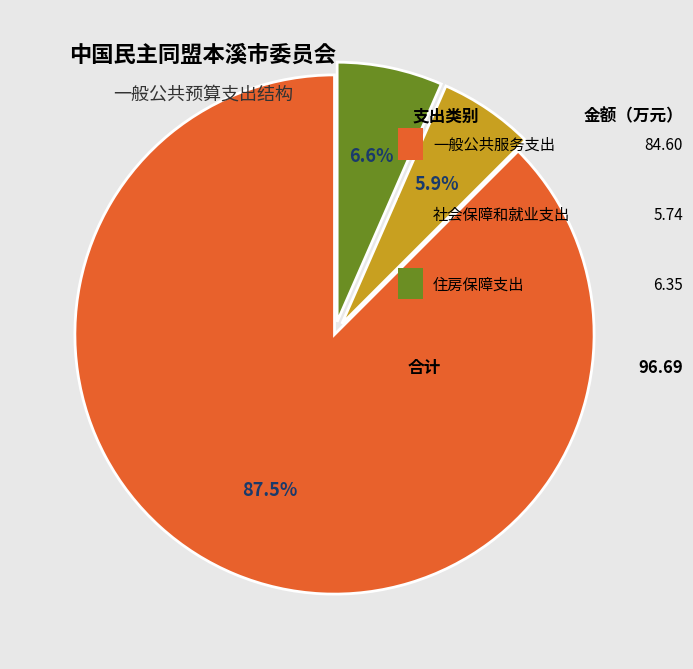

How many slices are in this pie chart?

3